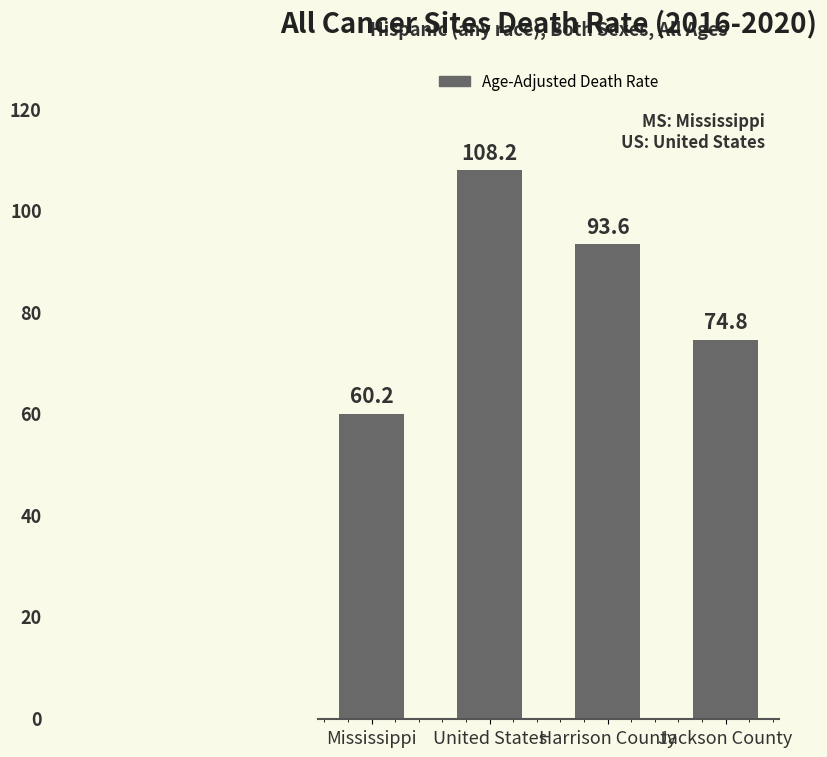

Are the bars grouped side by side (vs. stacked)?

No